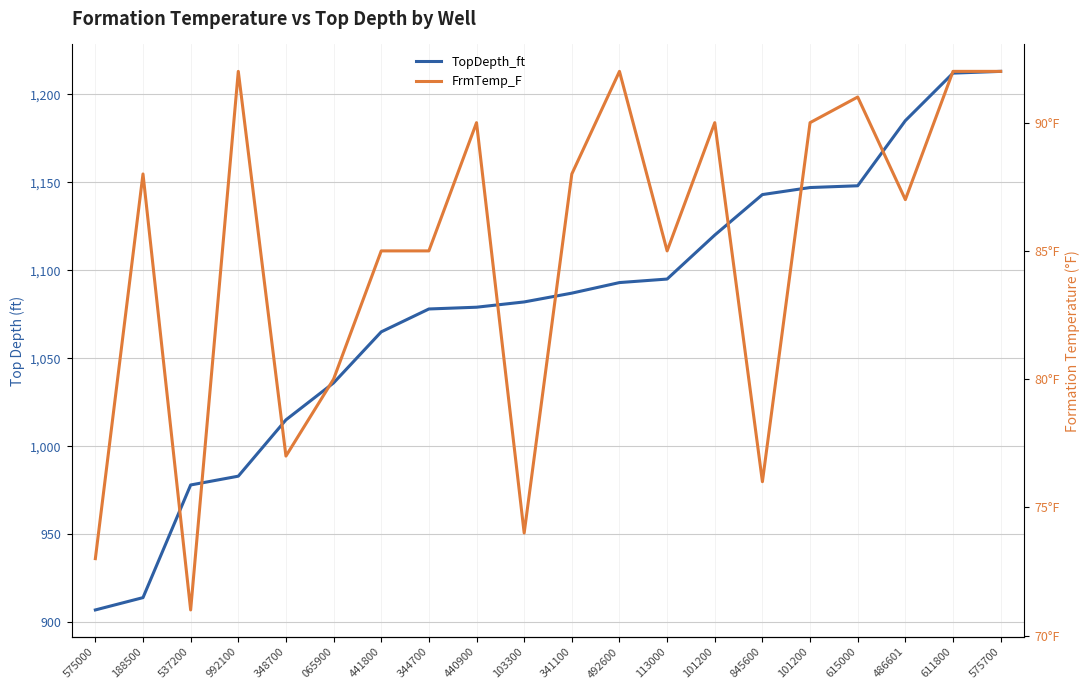

Reading left to right, what are all the values shown in this chart?

TopDepth_ft: 907	914	978	983	1015	1036	1065	1078	1079	1082	1087	1093	1095	1120	1143	1147	1148	1185	1212	1213
FrmTemp_F: 73	88	71	92	77	80	85	85	90	74	88	92	85	90	76	90	91	87	92	92